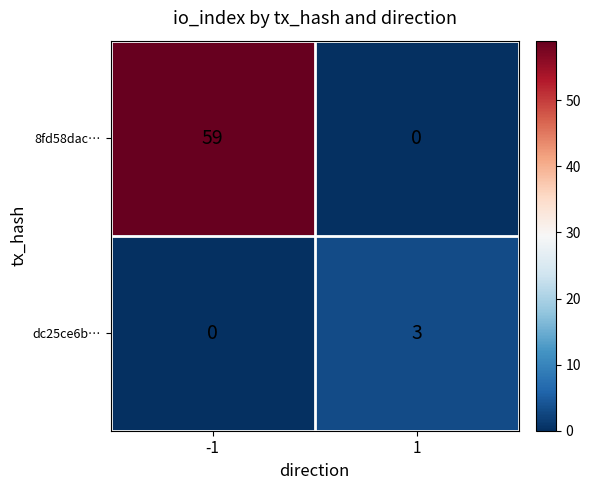

What is the difference between the highest and lowest values at -1?

59